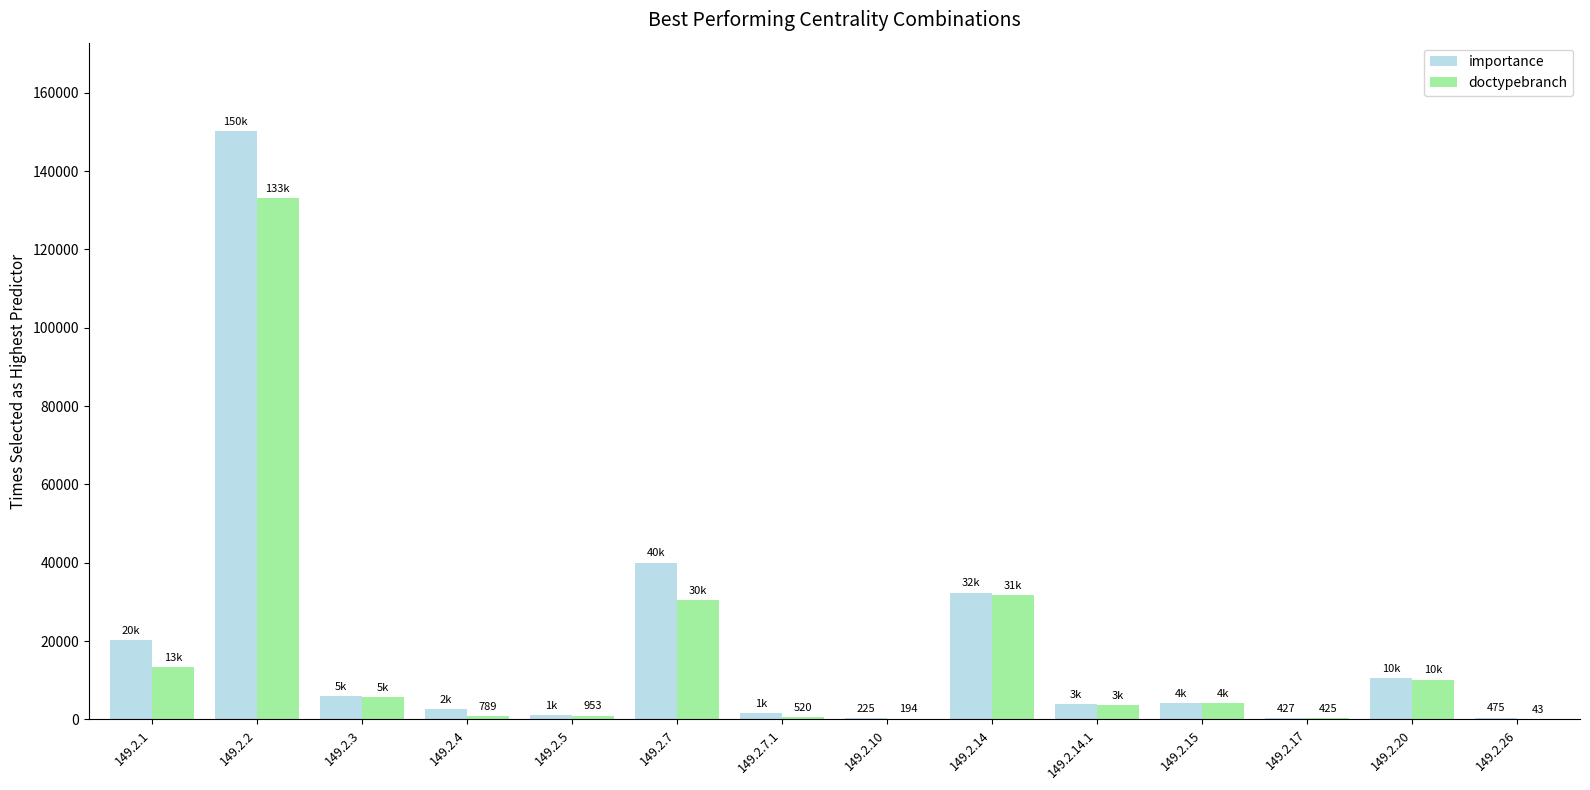

What is the total value across all series at 149.2.26?

518